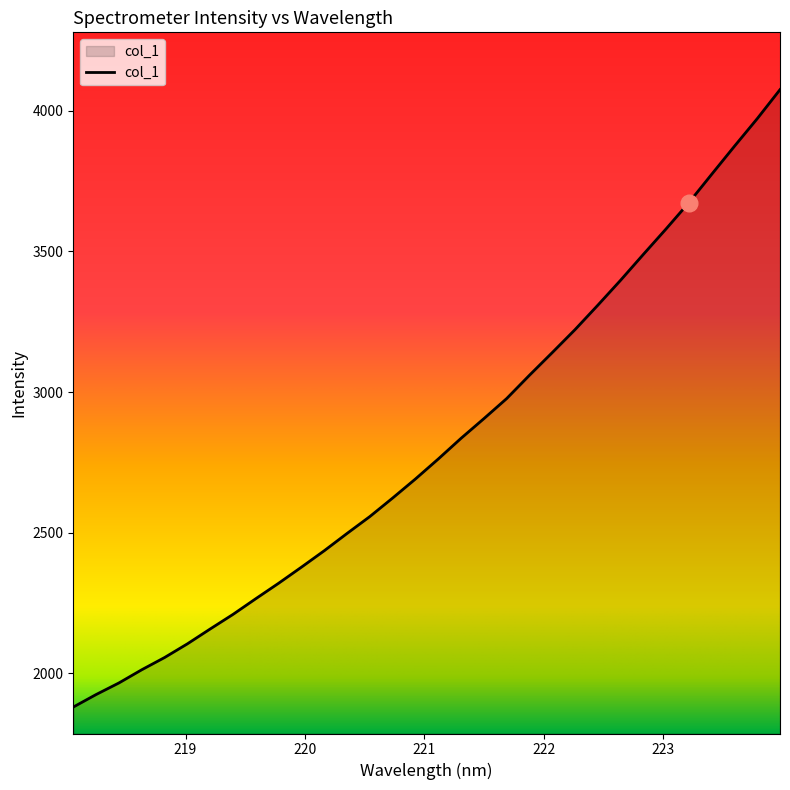

What is the difference between the maximum and minimum values?

2194.9